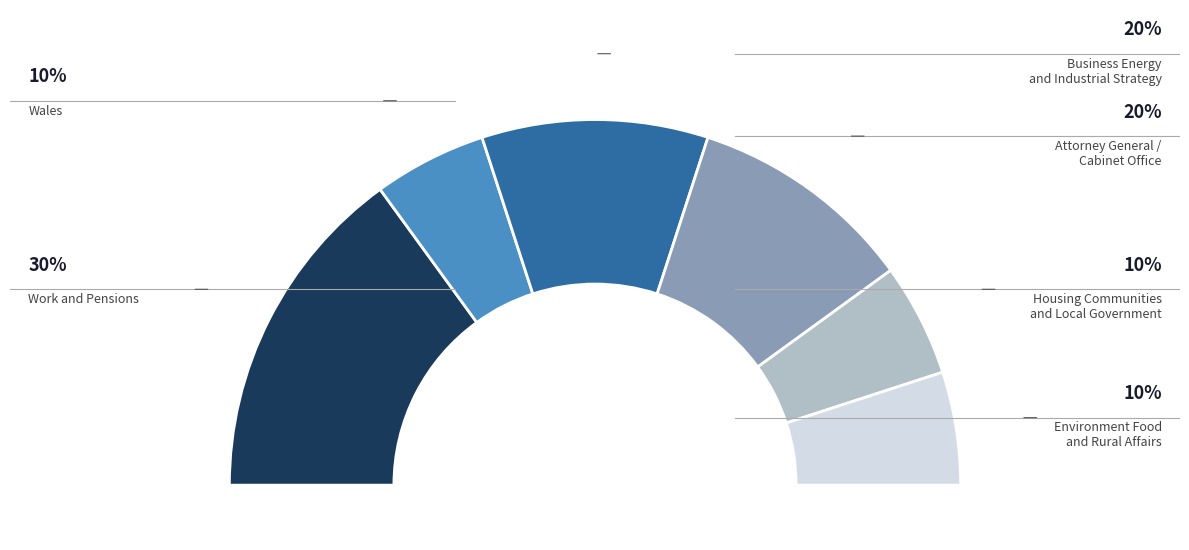

Is there any slice that represents more than half of the pie?

No